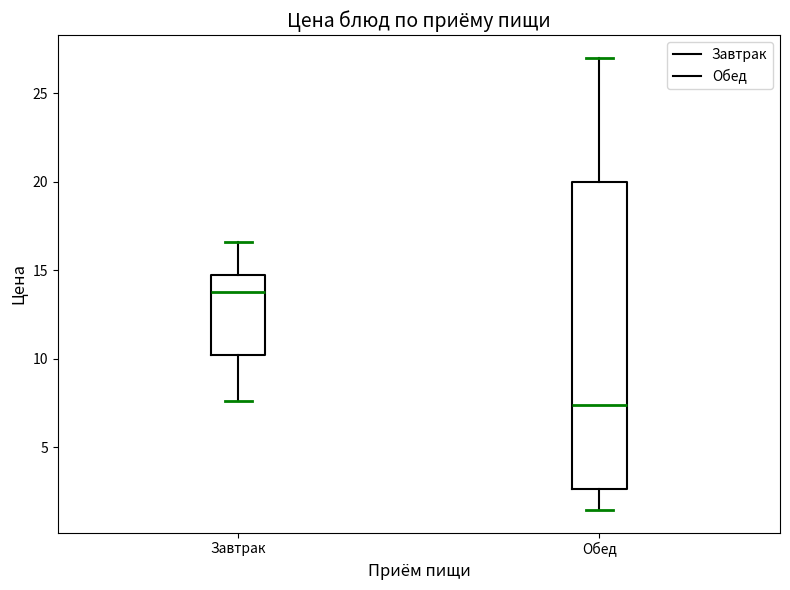

Comparing the boxes themselves (not the whiskers), which one is the tallest?

Обед